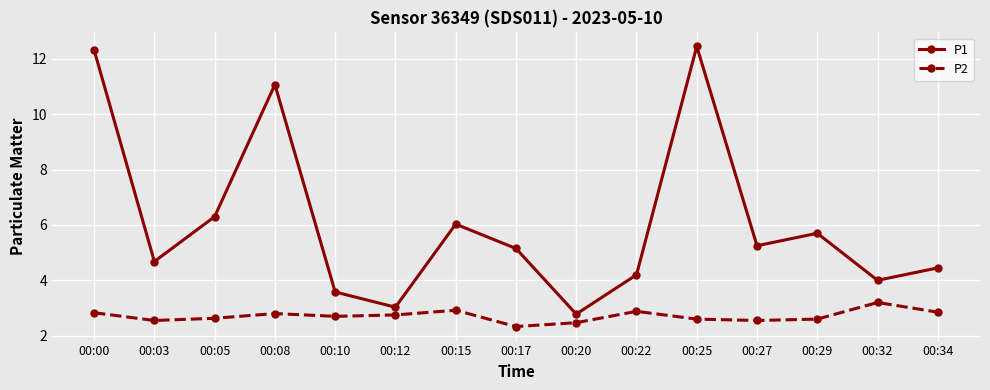

The P1 series shows 5.2 at 00:27. True or false?

True